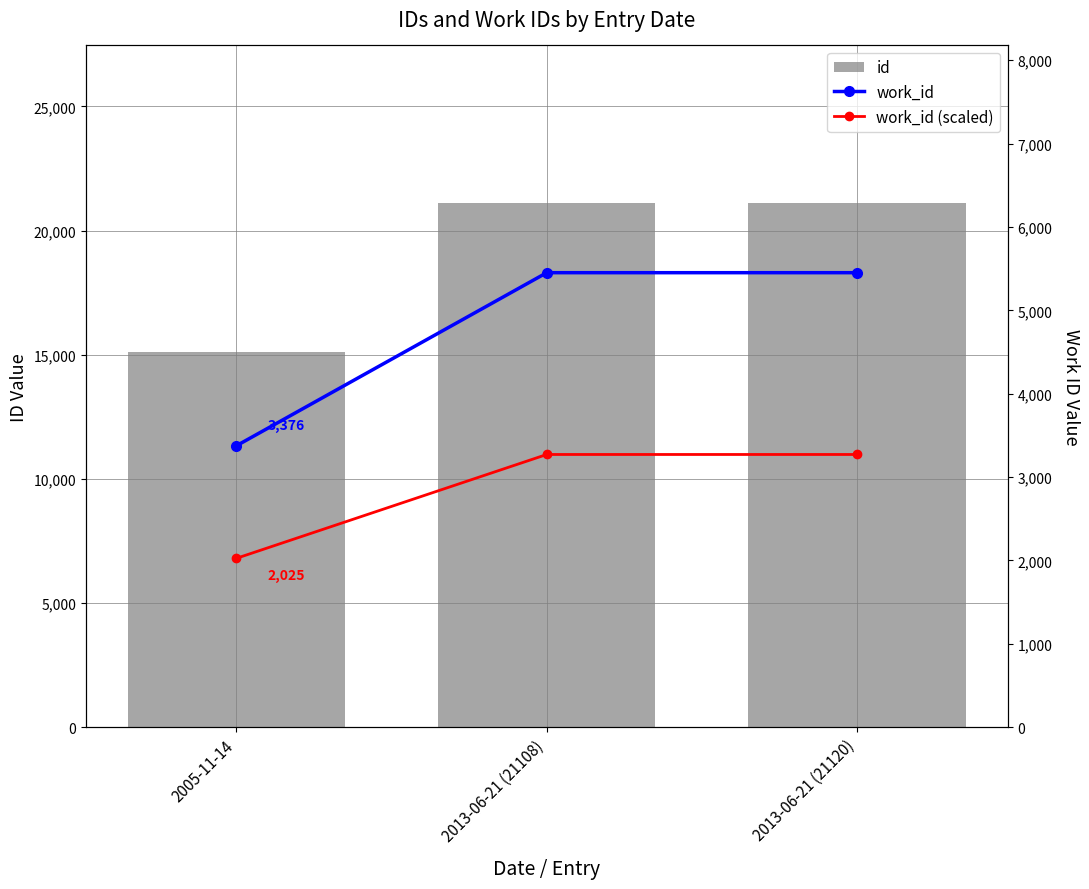

True or false: work_id (scaled) has a value of 3271.2 at 2013-06-21 (21120).

True